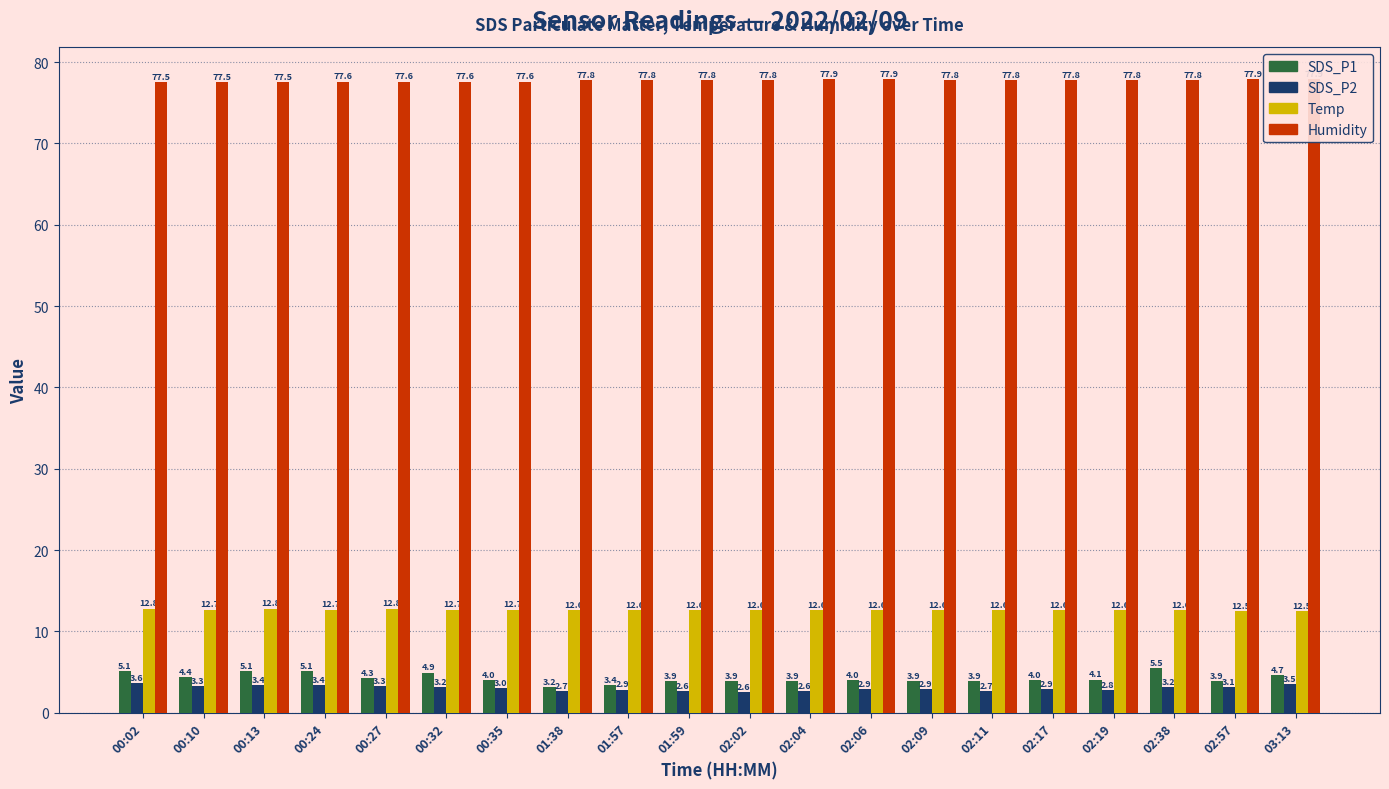

What is the total value across all series at 02:04?

97.0